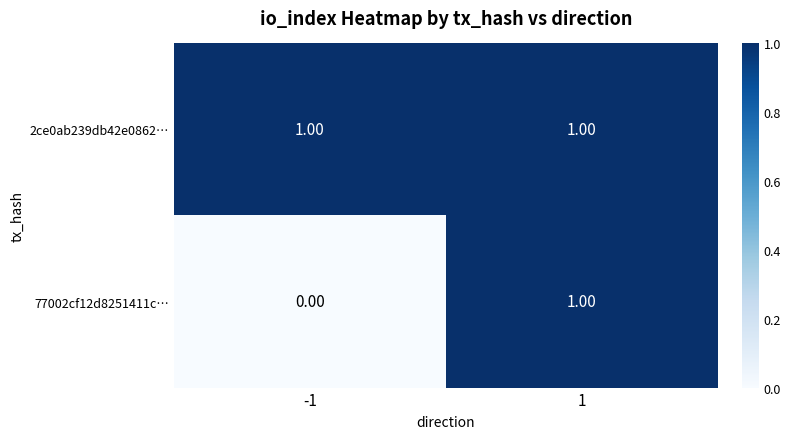

What is the total value across all series at 1?

2